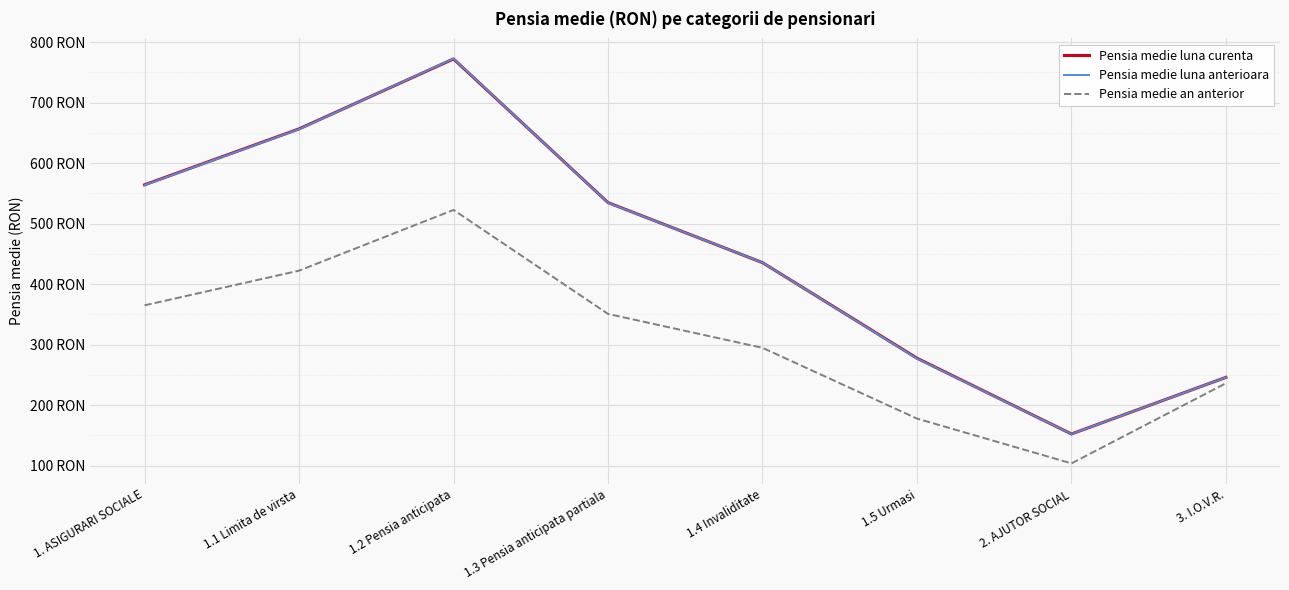

What is the label of the 4th point from the right?

1.4 Invaliditate